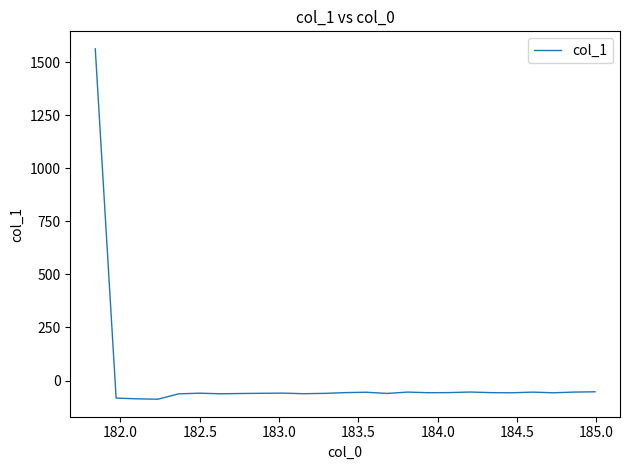

What is the difference between the maximum and minimum values?

1652.3